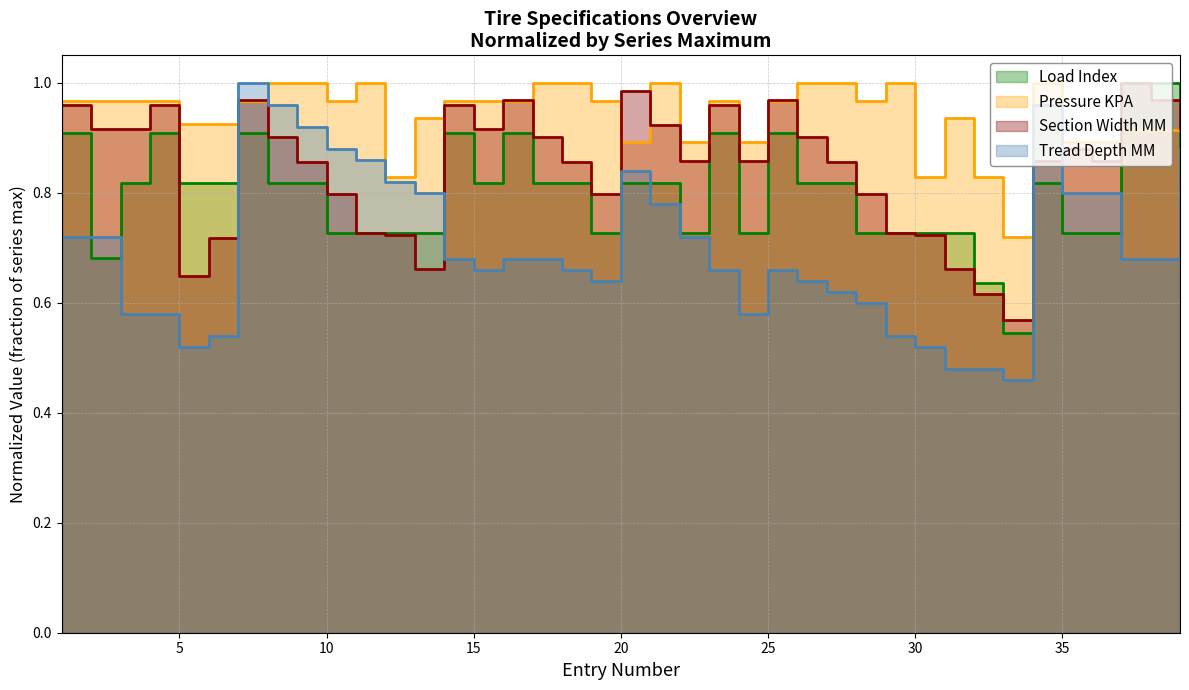

What is the smallest value displayed?

0.5